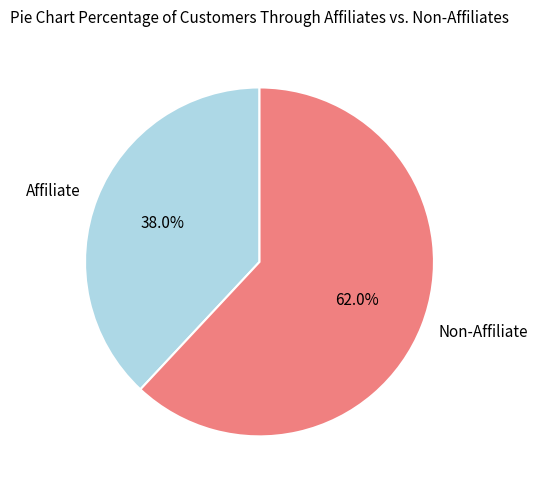

Rank the categories by value from highest to lowest.

Non-Affiliate, Affiliate